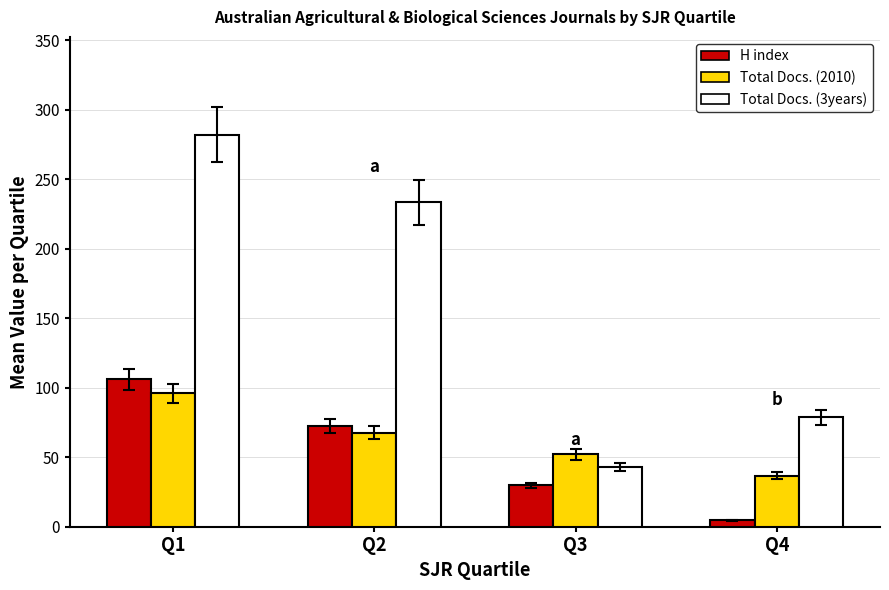

List the labels in order of Total Docs. (3years) value, smallest first.

Q3, Q4, Q2, Q1